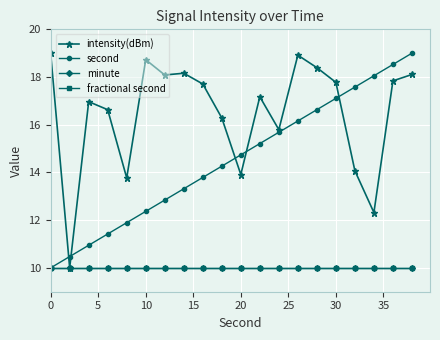

What is the sum of all intensity(dBm) values?

329.6